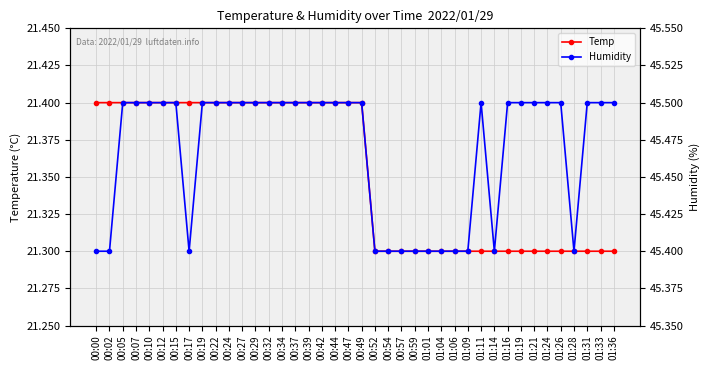

Which series changed the most between 00:19 and 01:24?

Temp